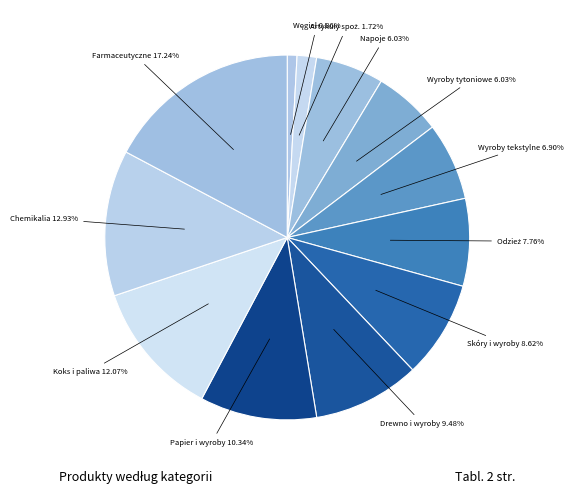

How many segments does this pie chart have?

12